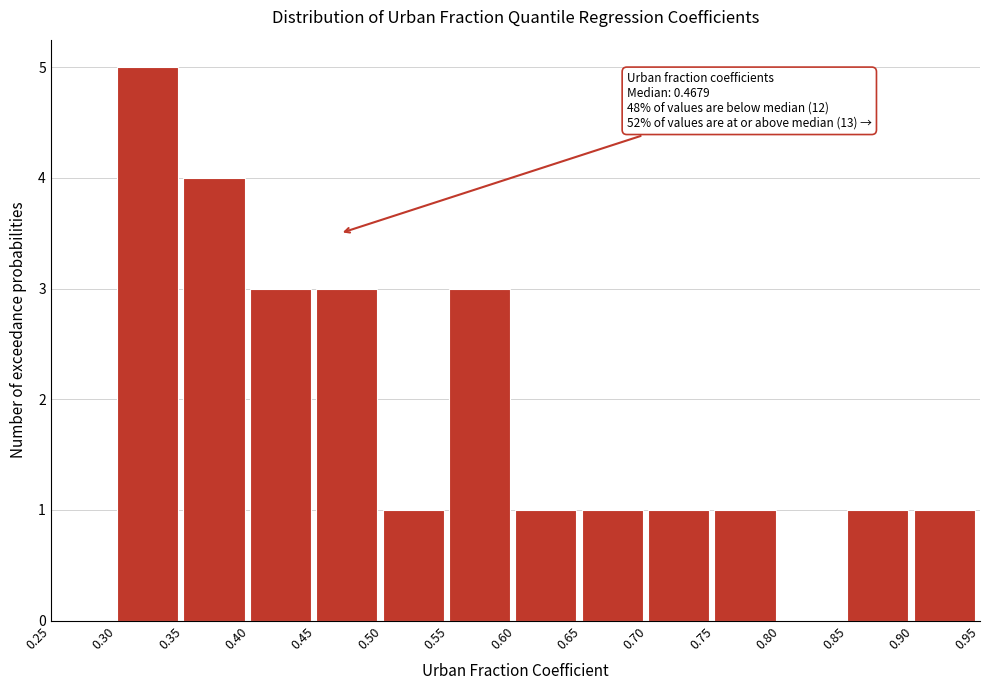

Which range on the x-axis has the tallest bar?

0.30 to 0.35